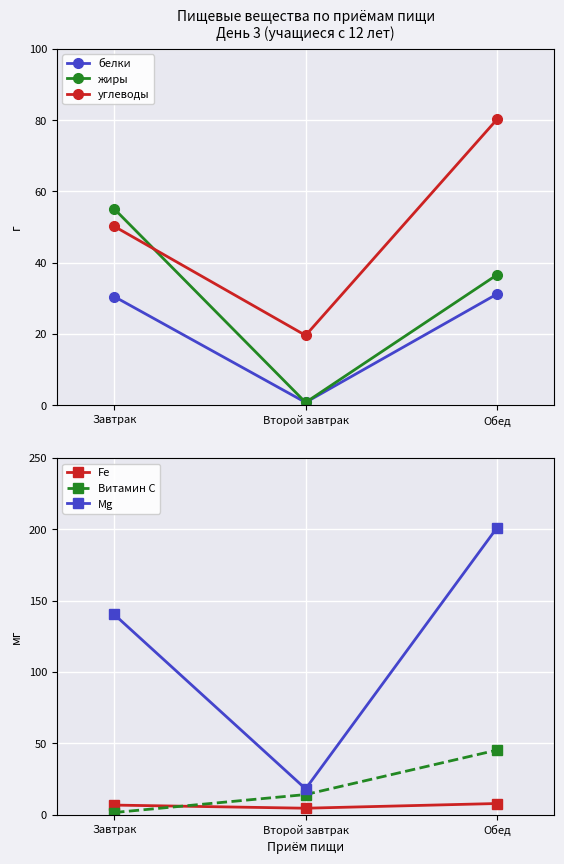

Which series has the widest spread of values?

Mg